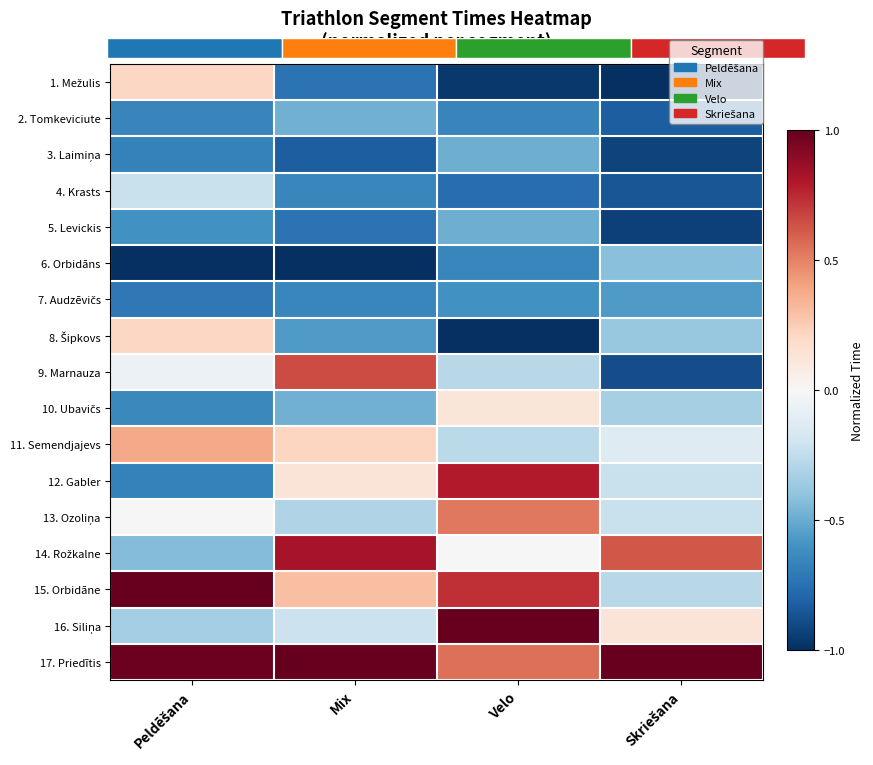

At which category is the sum across all series the highest?

Velo